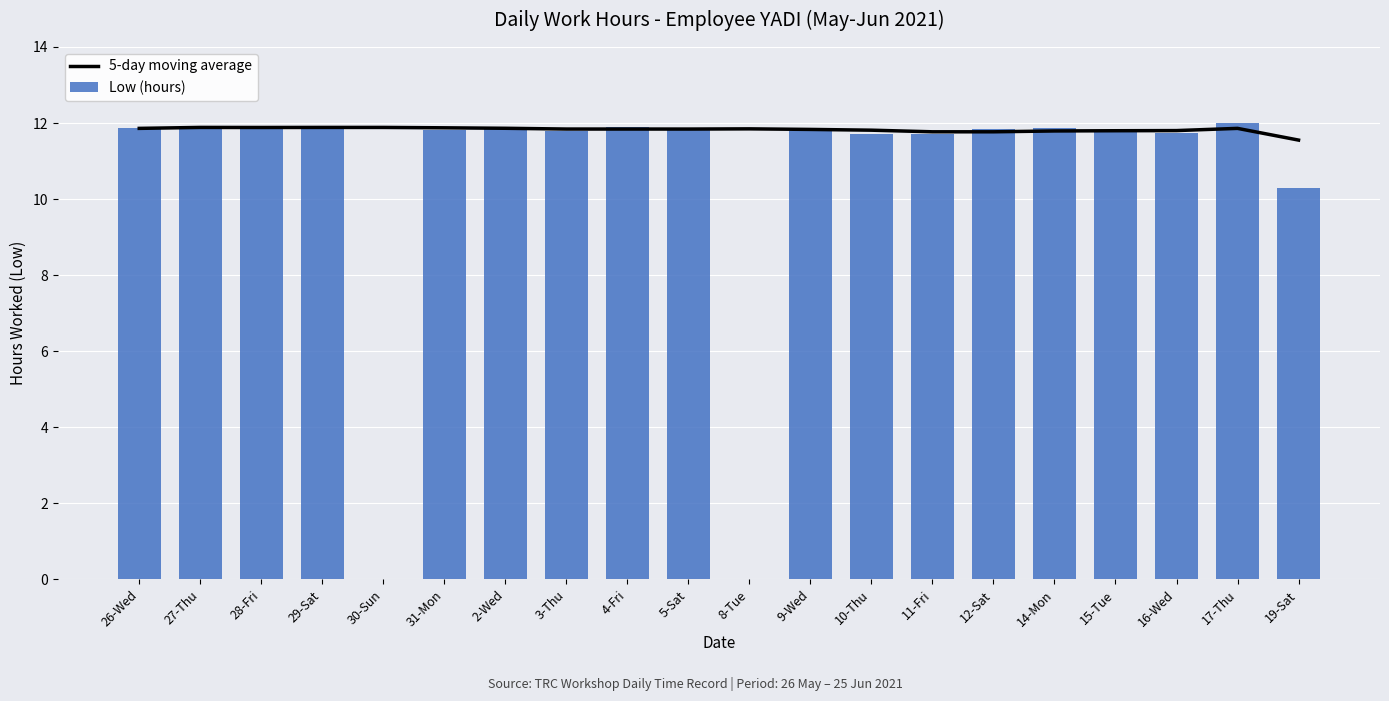

At how many categories does at least one series exceed 2?

20